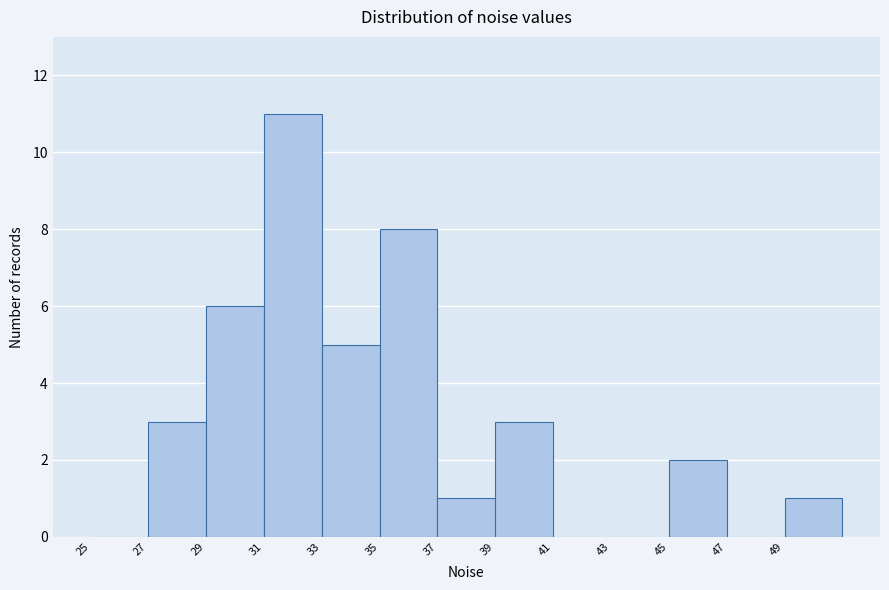

Reading left to right, transcribe this chart: for each bar, give the range it covers on the x-axis and its height. The values are not printed on the chart, so give them approximately, as read against the axis.

25 to 27: 0
27 to 29: 3
29 to 31: 6
31 to 33: 11
33 to 35: 5
35 to 37: 8
37 to 39: 1
39 to 41: 3
41 to 43: 0
43 to 45: 0
45 to 47: 2
47 to 49: 0
49 to 51: 1